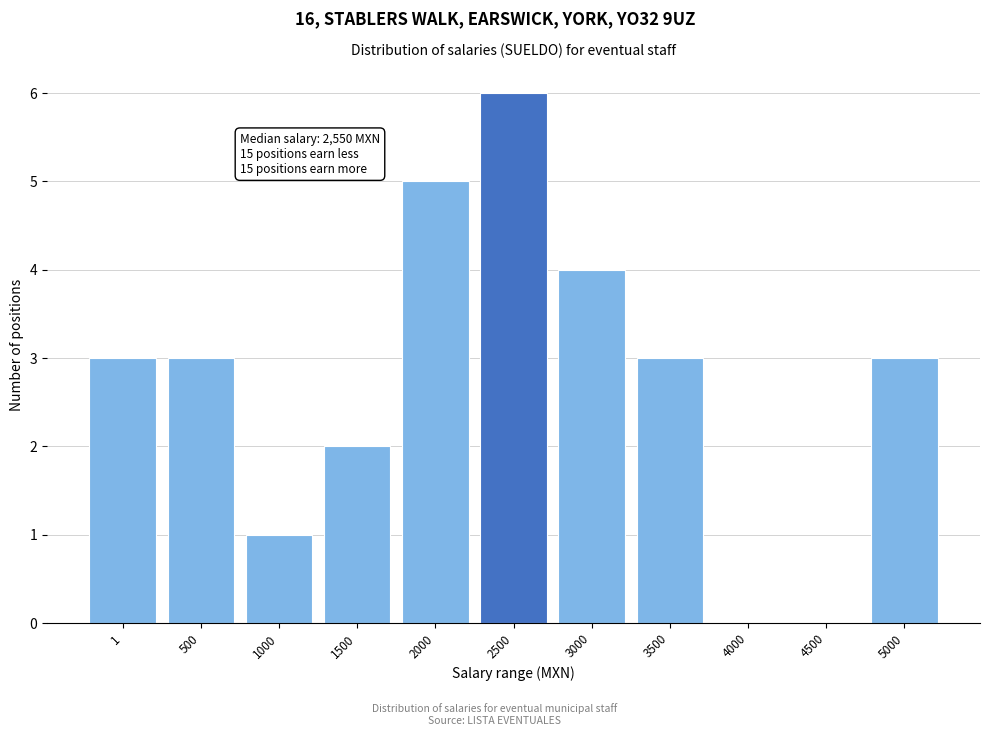

Reading left to right, extract all data points from this chart.

1=3	500=3	1000=1	1500=2	2000=5	2500=6	3000=4	3500=3	4000=0	4500=0	5000=3